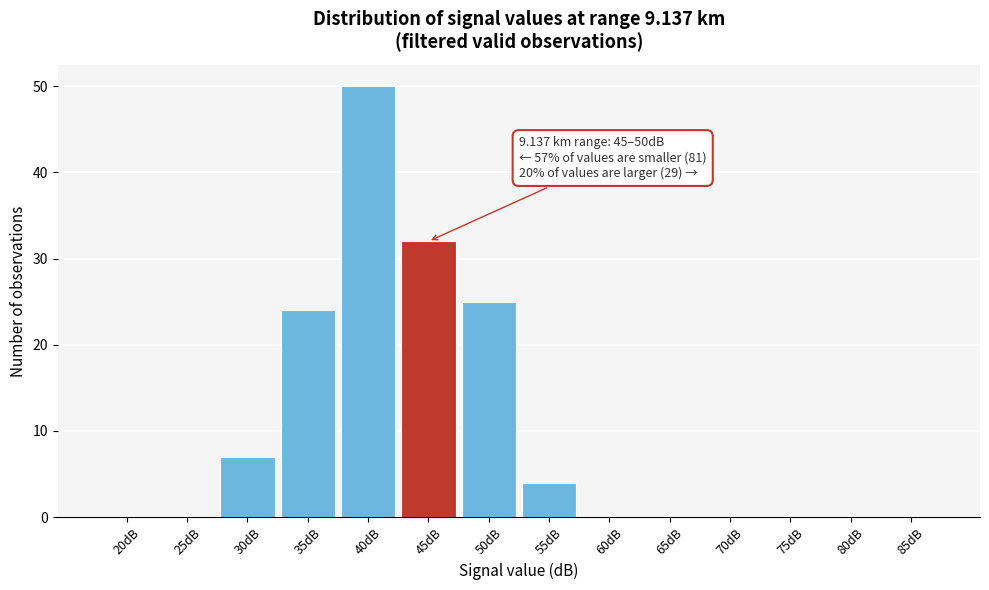

Reading left to right, transcribe all the data shown in this chart.

20dB=0	25dB=0	30dB=7	35dB=24	40dB=50	45dB=32	50dB=25	55dB=4	60dB=0	65dB=0	70dB=0	75dB=0	80dB=0	85dB=0